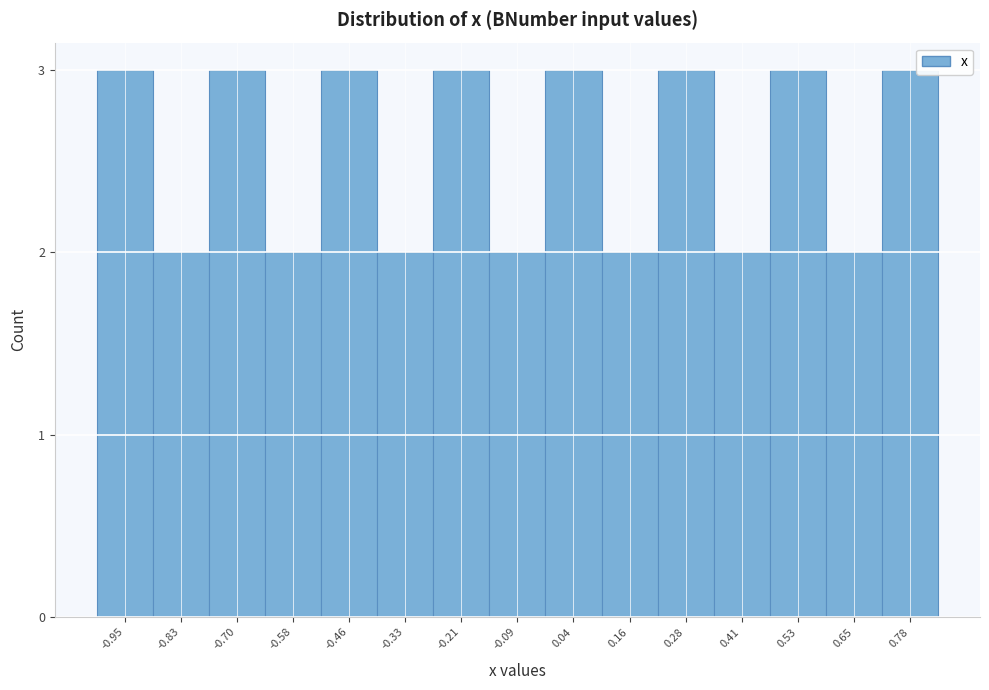

Reading left to right, what are all the values shown in this chart?

3	2	3	2	3	2	3	2	3	2	3	2	3	2	3